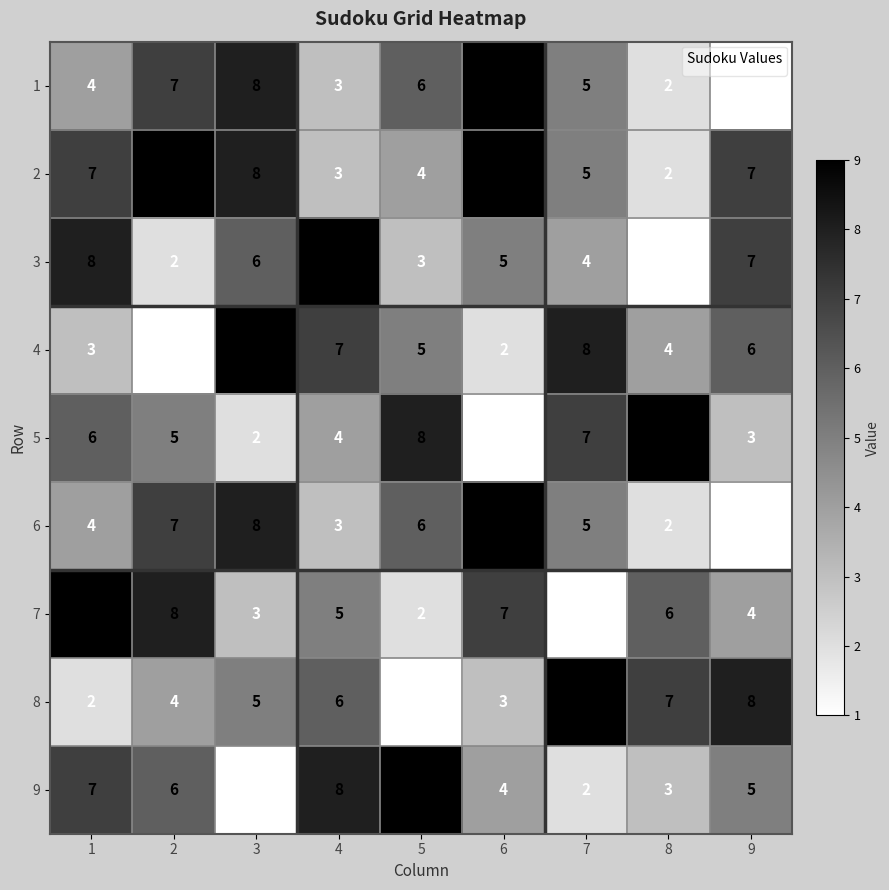

Rank the categories by 8 value from highest to lowest.

7, 9, 8, 4, 3, 2, 6, 1, 5